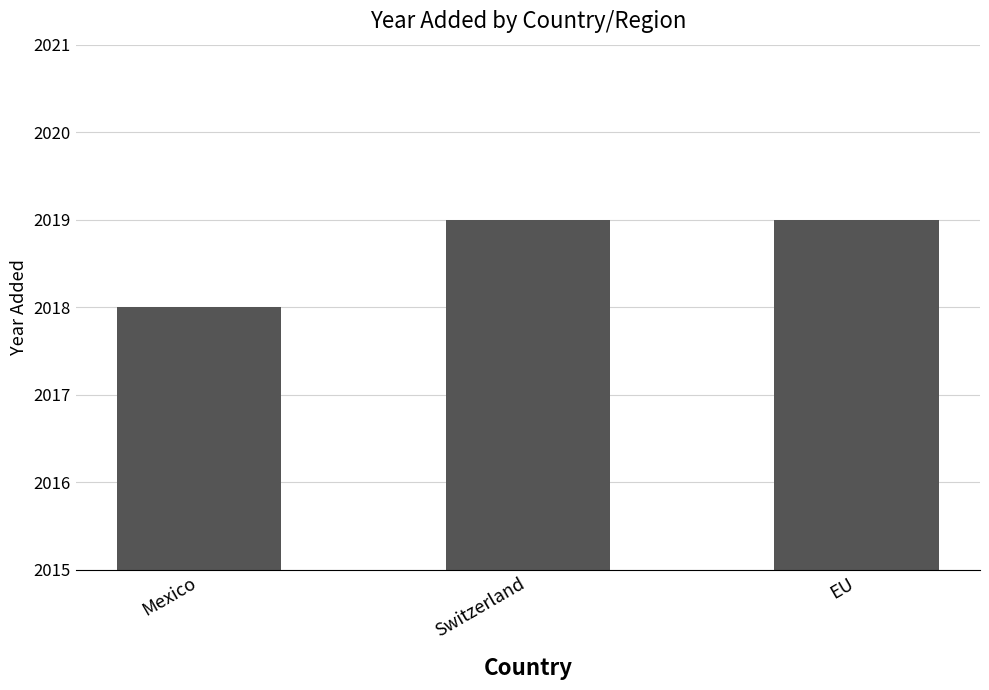

What is the label of the 3rd bar from the right?

Mexico